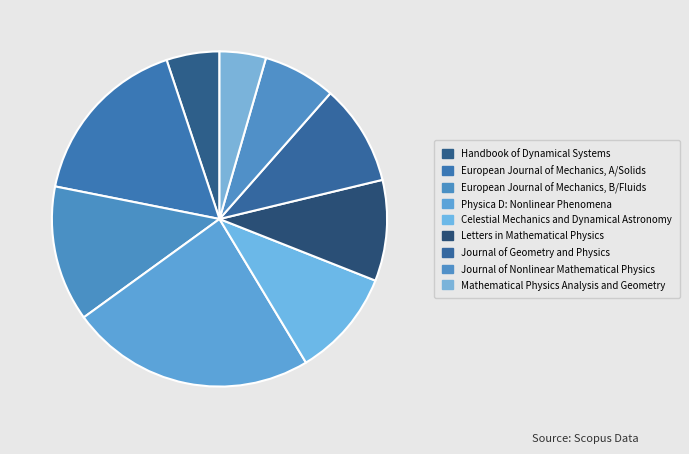

How many segments does this pie chart have?

9